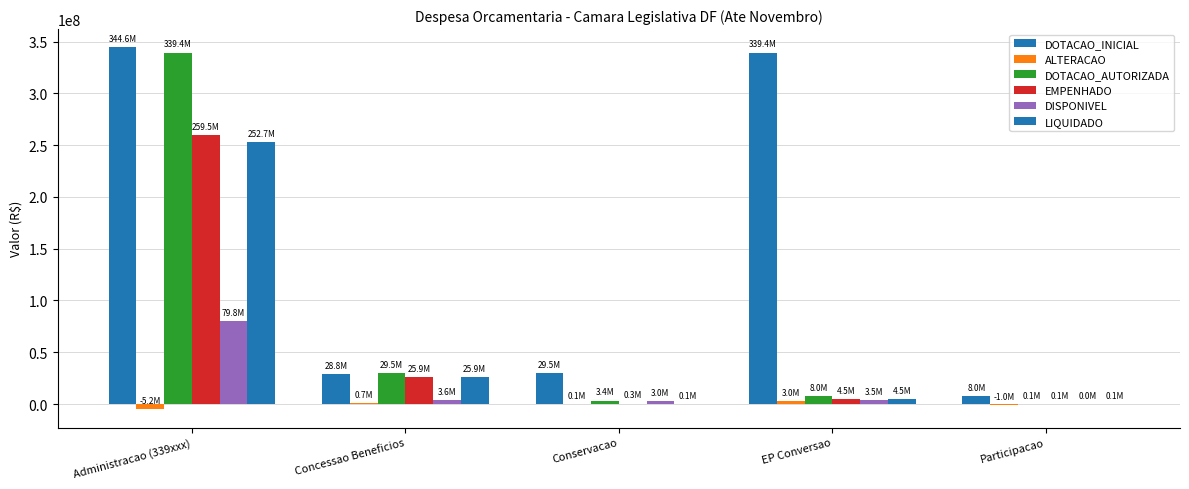

Are the bars horizontal?

No